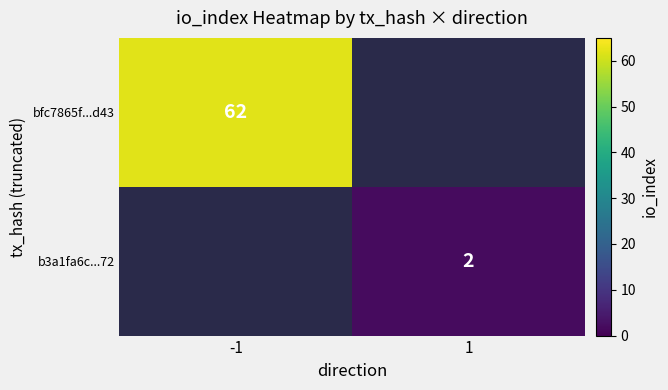

Count the number of categories in the chart.

2